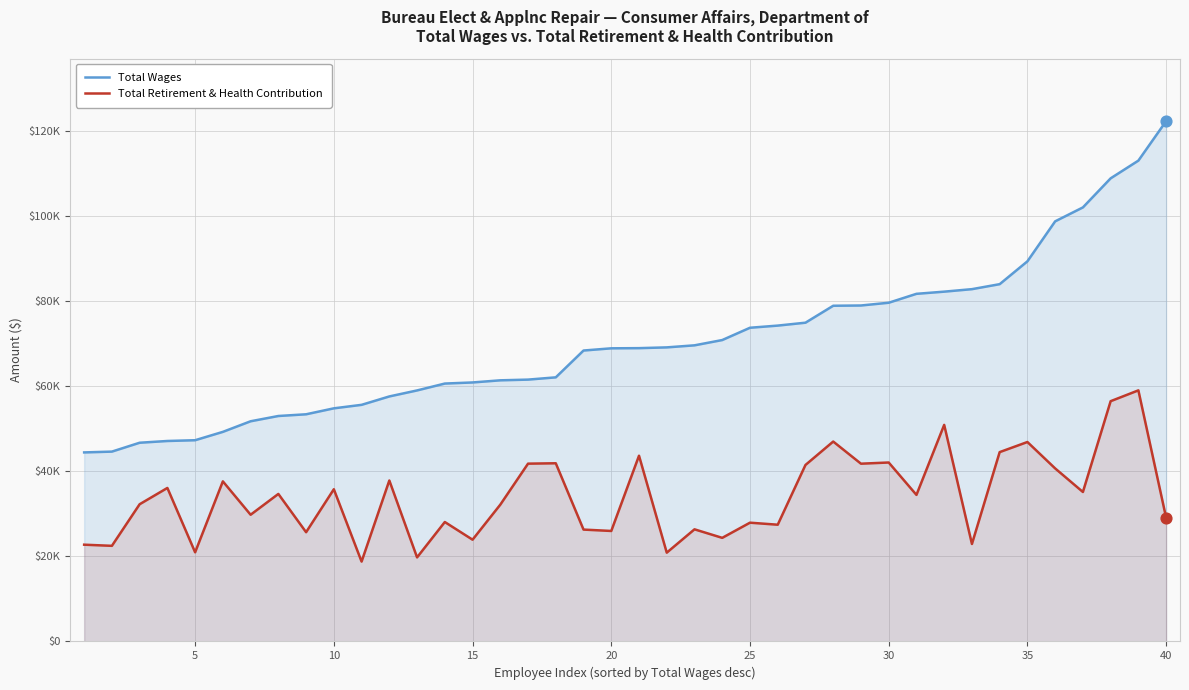

What are all the series names shown in the legend?

Total Wages, Total Retirement & Health Contribution